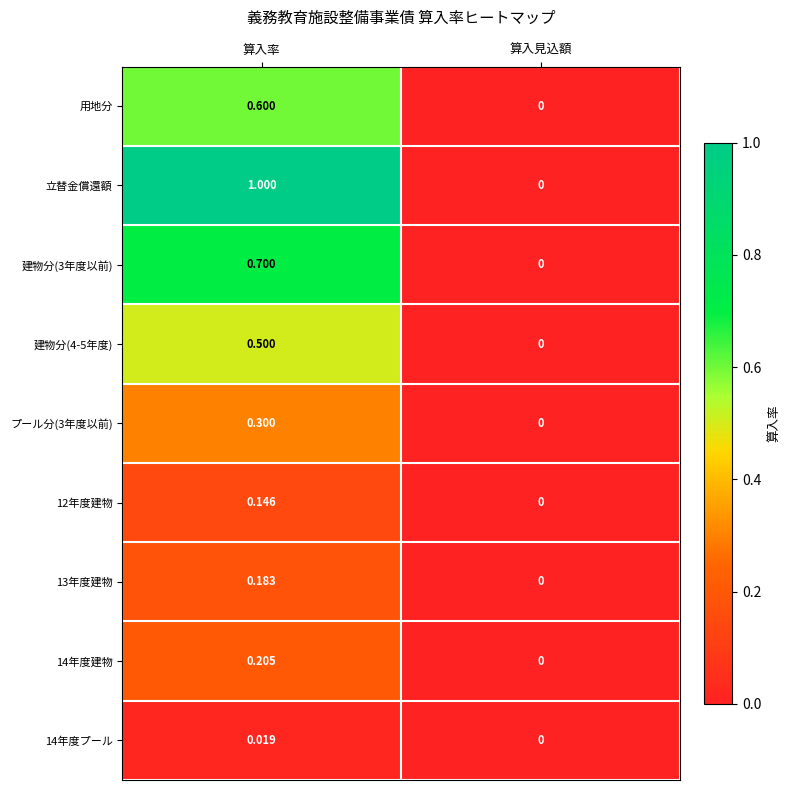

At which label does 建物分(3年度以前) reach its peak?

算入率